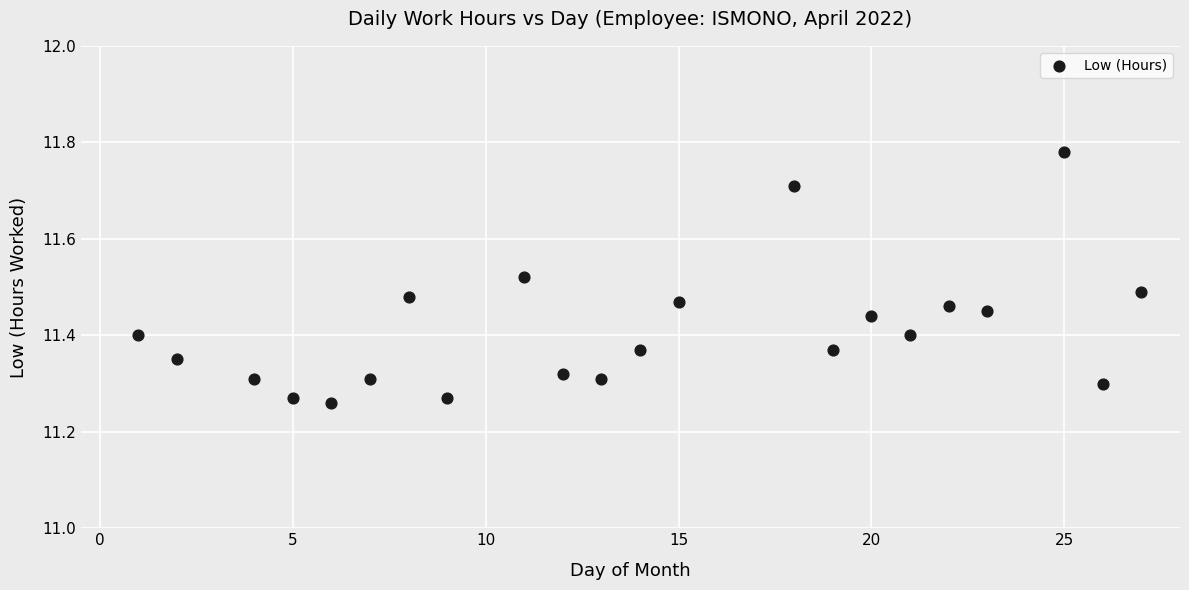

What is the range of Y values (max minus min)?

0.5